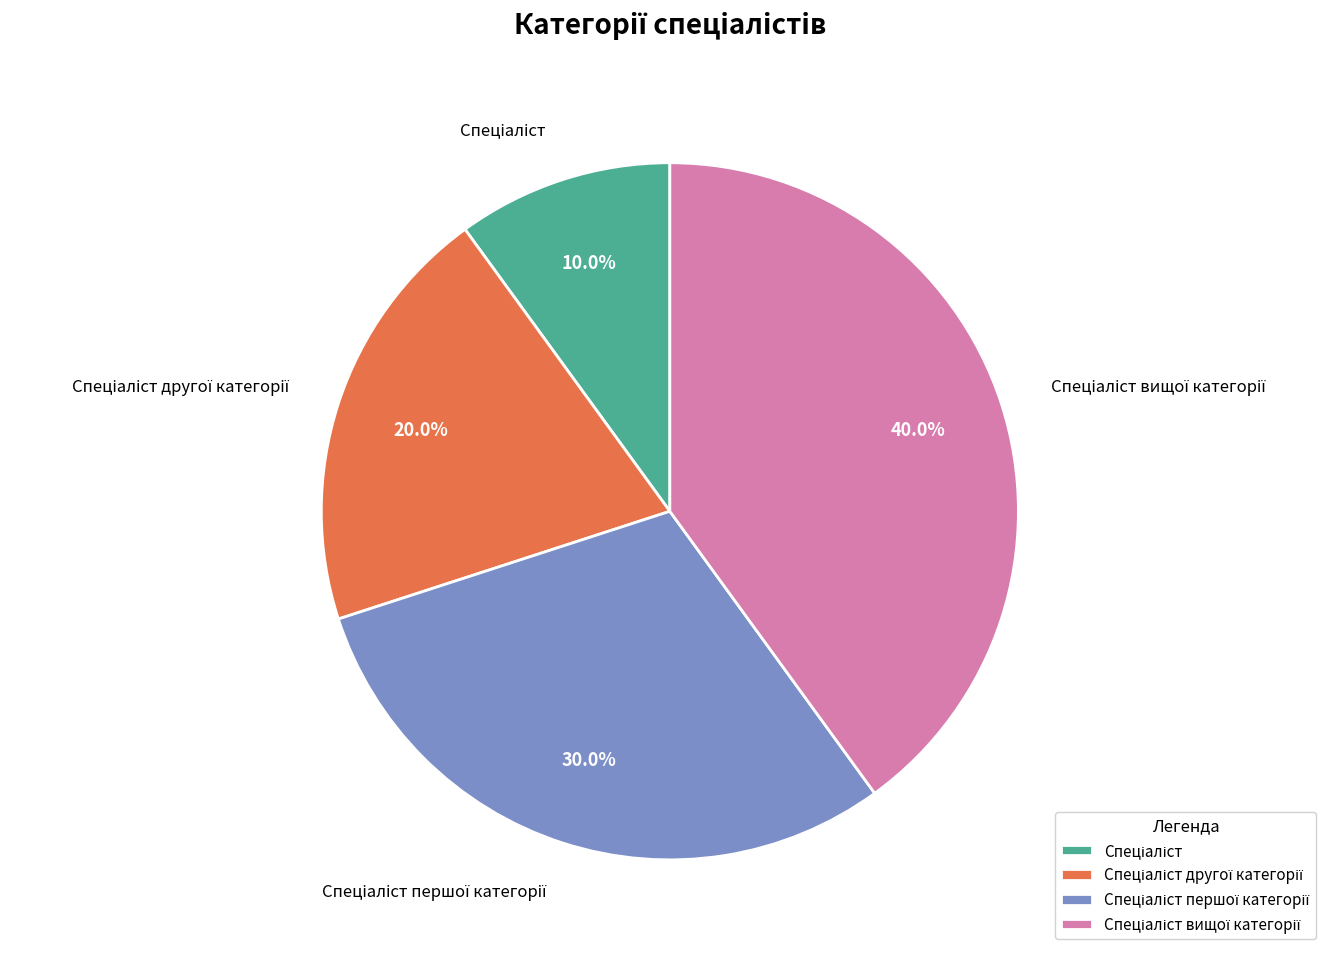

Does any single category account for the majority?

No